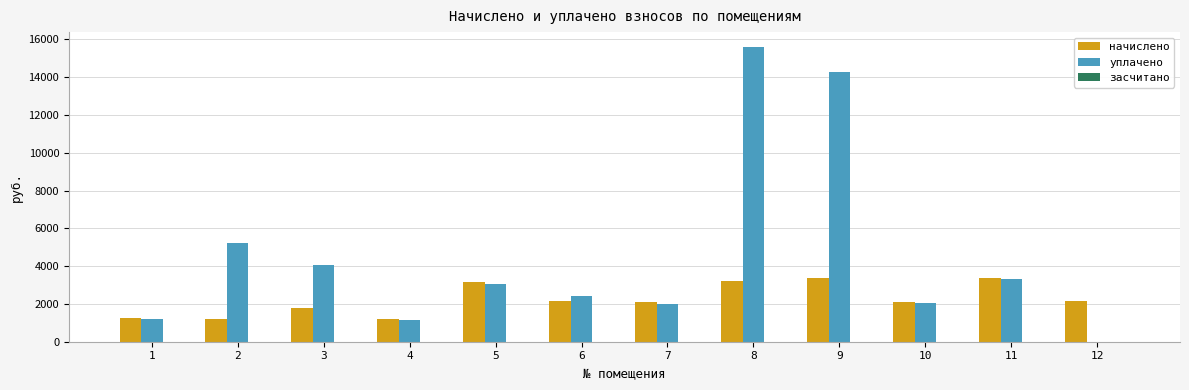

What is the spread (max minus min) of values at 3?

2314.7